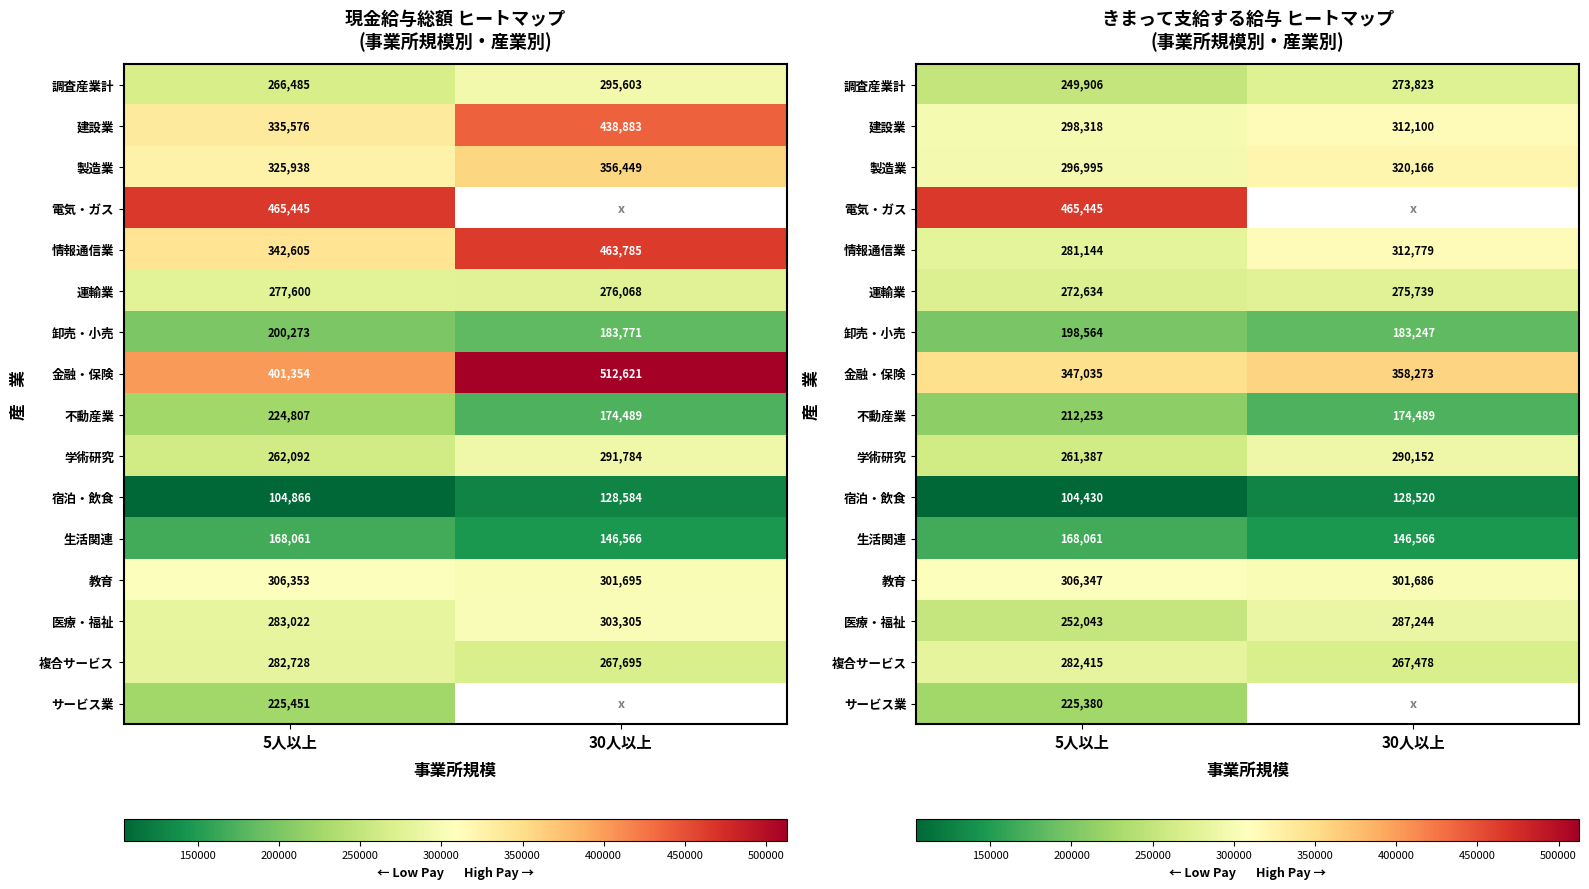

True or false: 教育 has a value of 306347 at 5人以上.

True